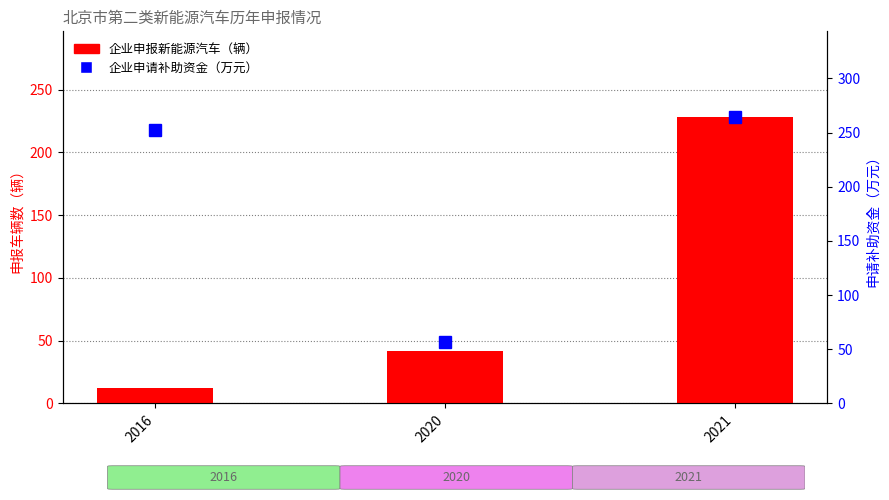

What is the smallest value displayed?

12.0